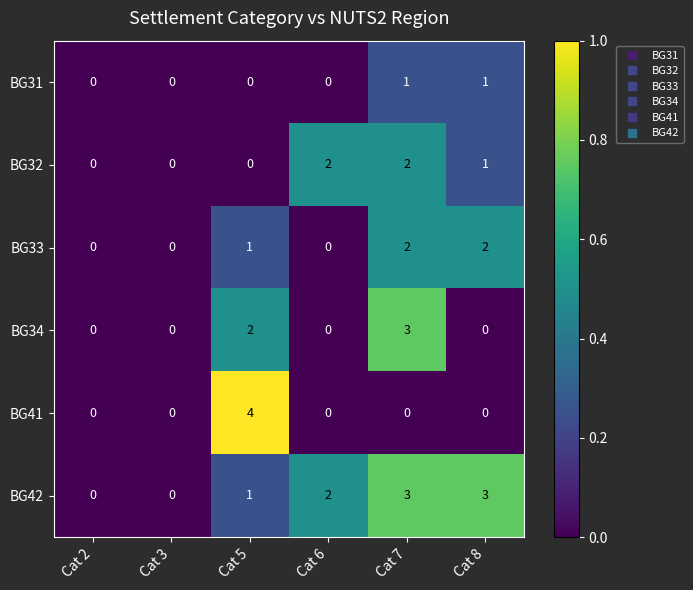

Count the BG32 values in the range 0 to 2.

6